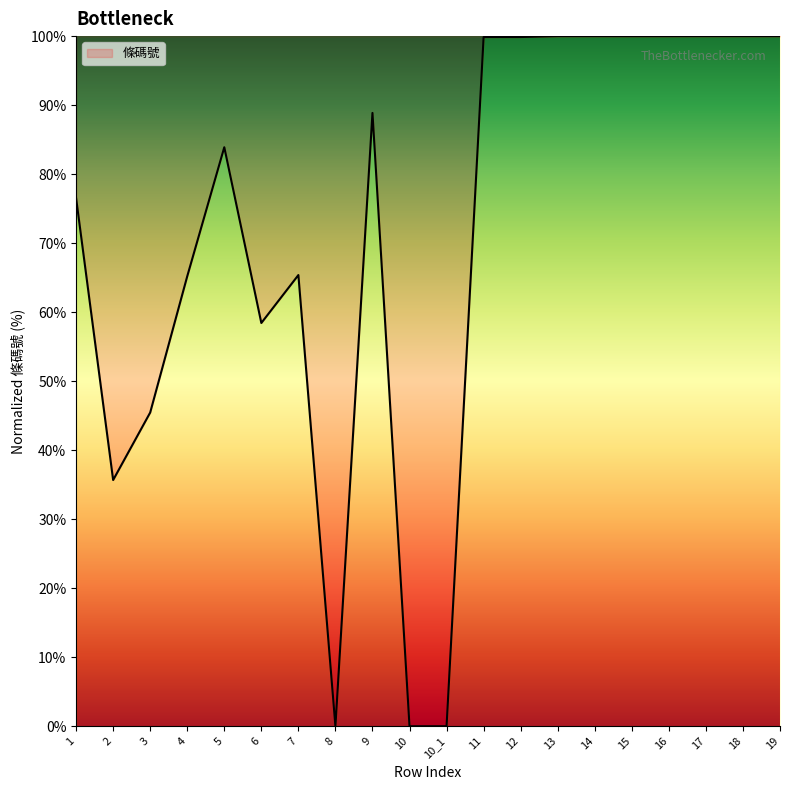

What position from the left is 15?

16